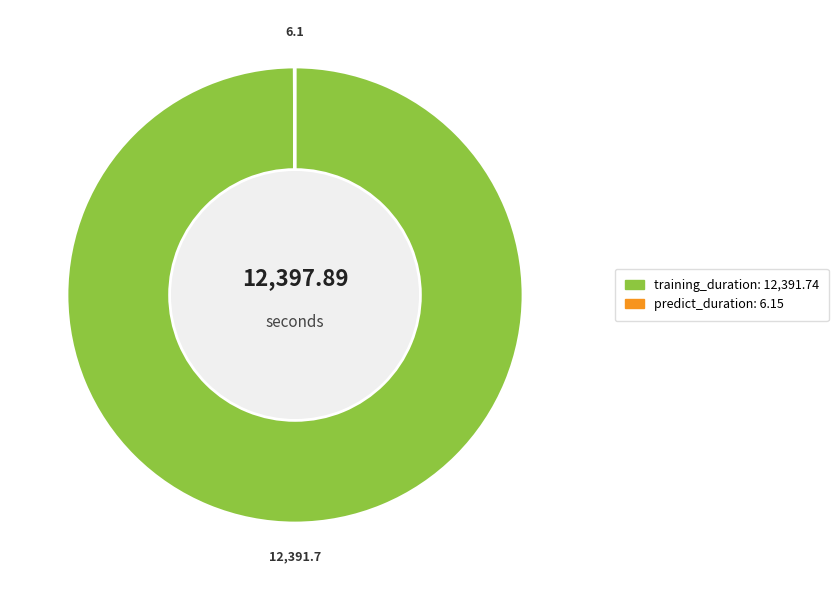

What is the majority slice?

training_duration